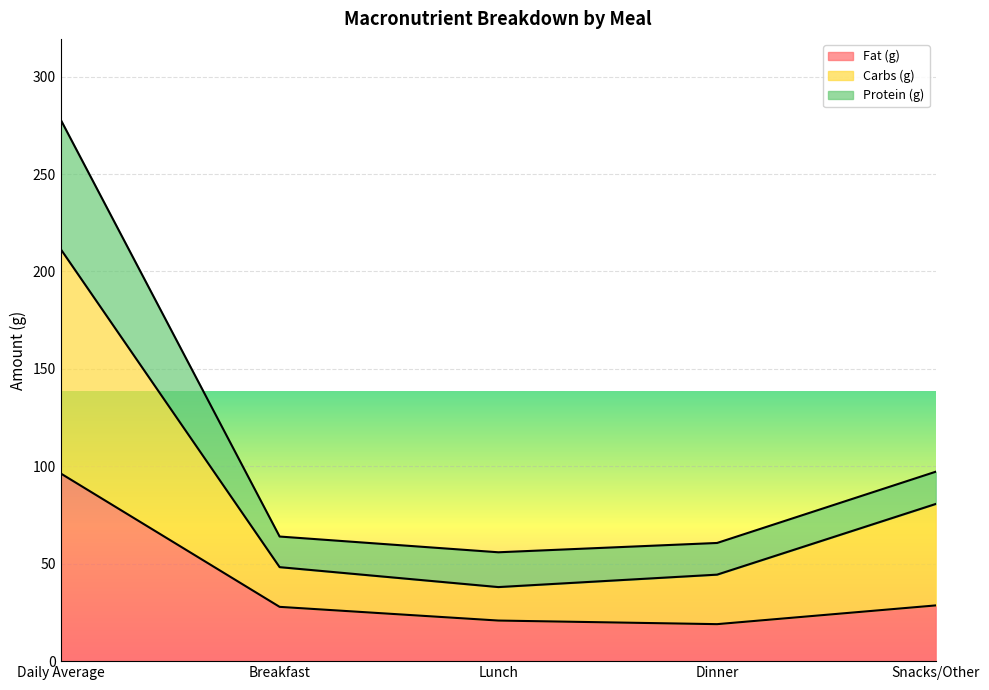

Which label corresponds to the largest value in the chart?

Daily Average